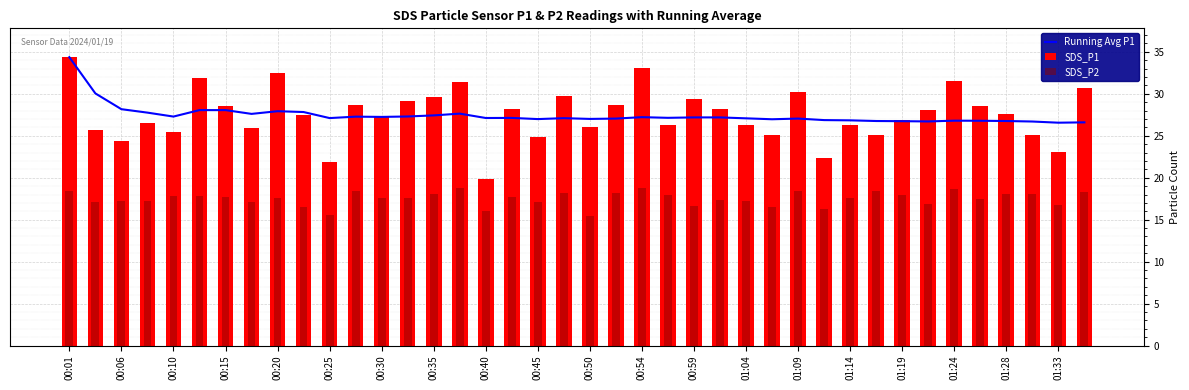

Is the value of SDS_P1 at 01:19 greater than the value of Running Avg P1 at 00:35?

No